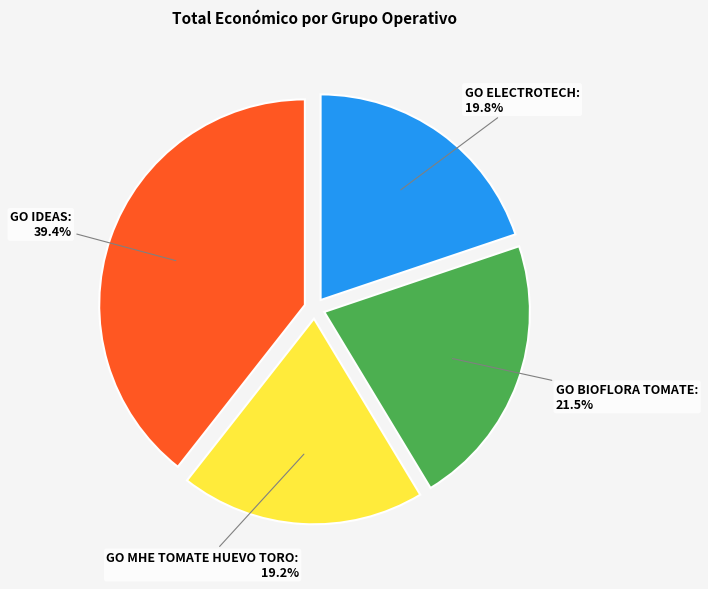

Does any single category account for the majority?

No